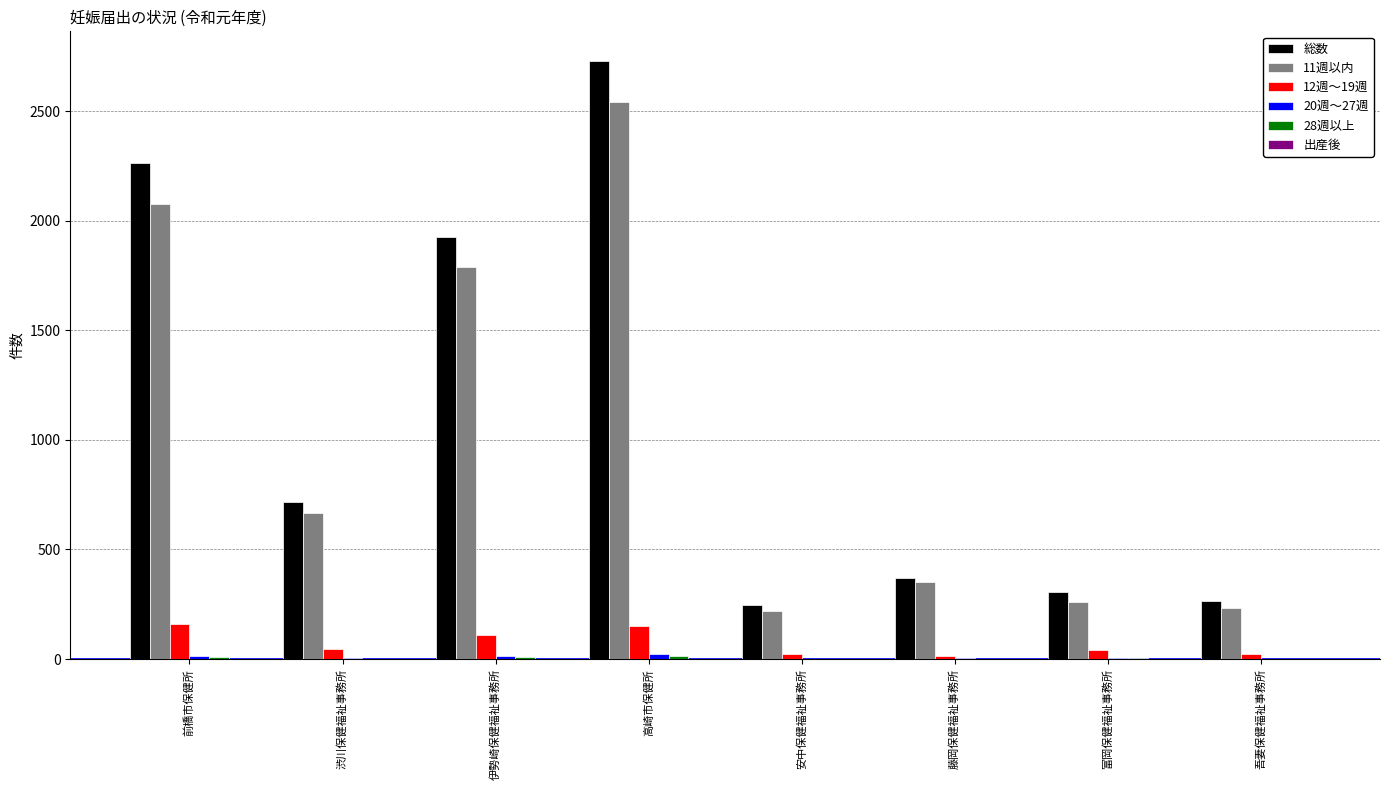

Is the value of 12週～19週 at 富岡保健福祉事務所 greater than the value of 総数 at 富岡保健福祉事務所?

No